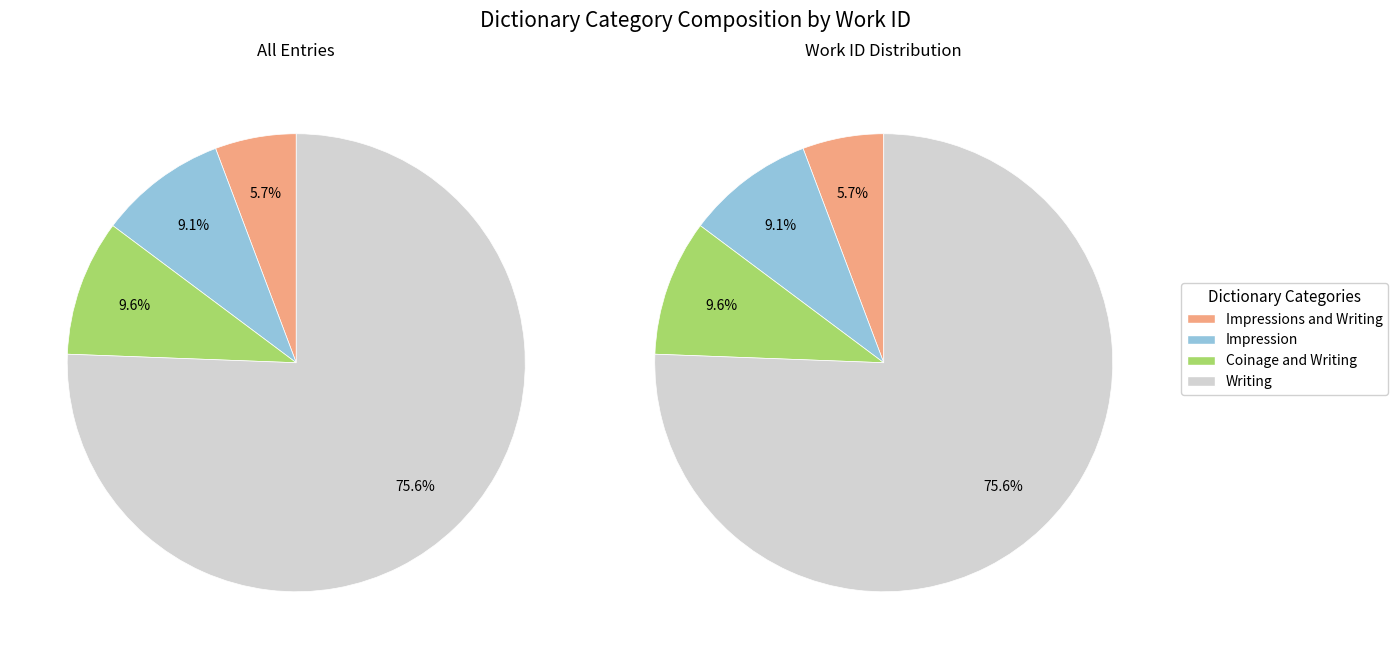

Which category has the smallest portion of the pie?

Impressions and Writing